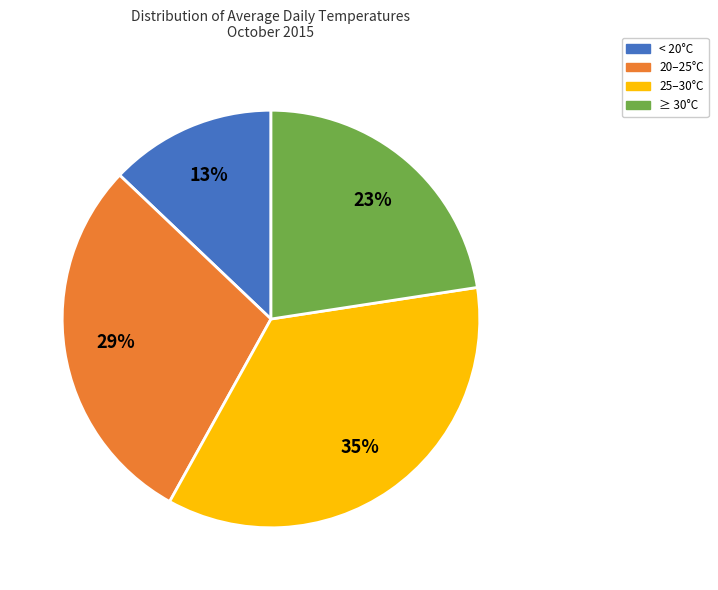

Rank the categories by value from lowest to highest.

< 20°C, ≥ 30°C, 20–25°C, 25–30°C